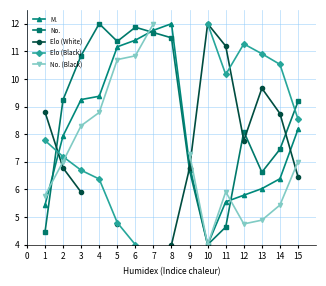

In No., how many points are lower than both neighbors (excluding endpoints)?

3